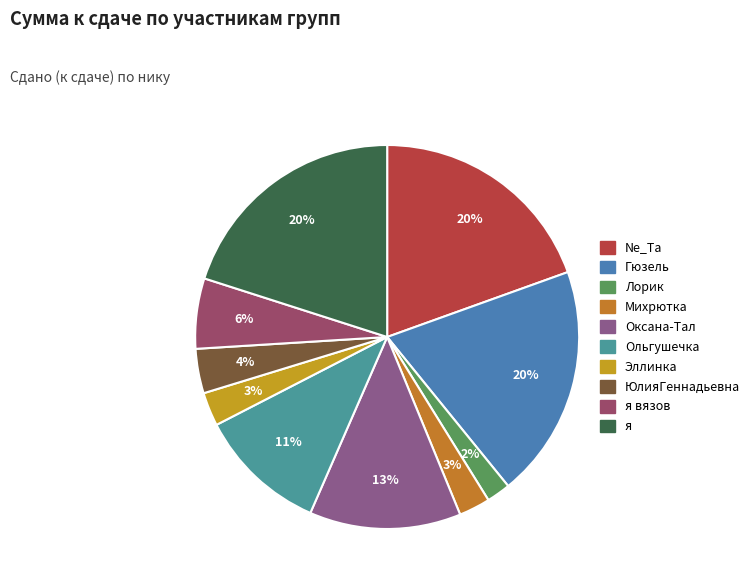

How many segments does this pie chart have?

10